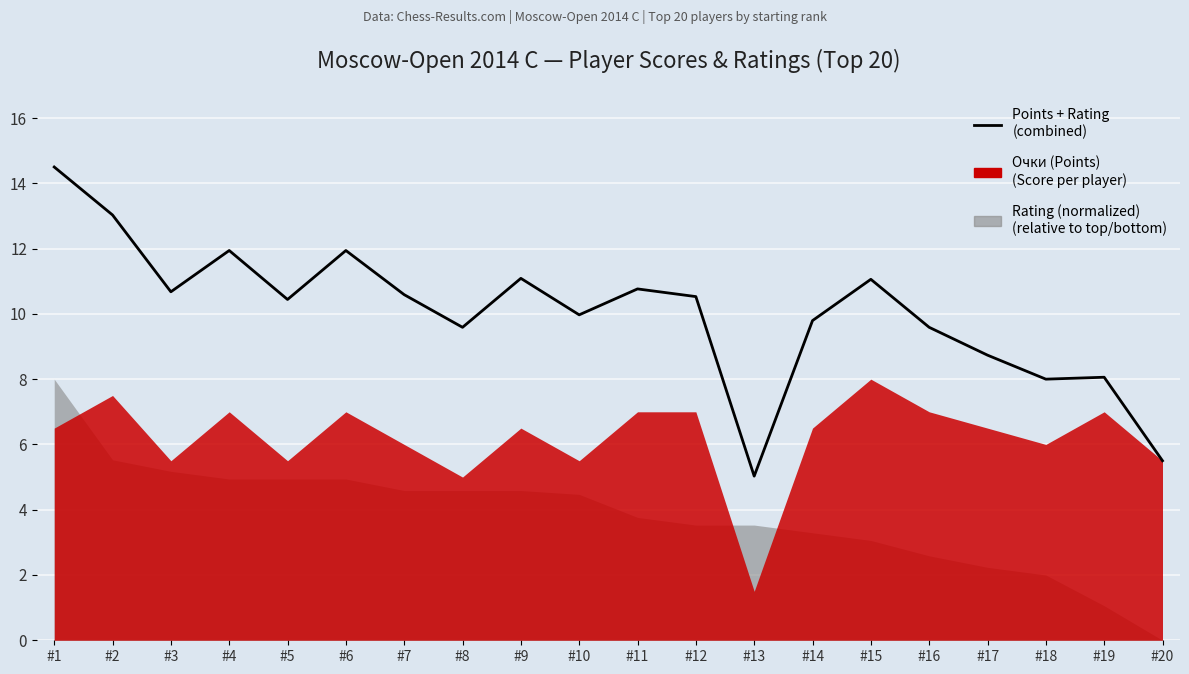

Is it true that the value at #2 is 13.0?

True